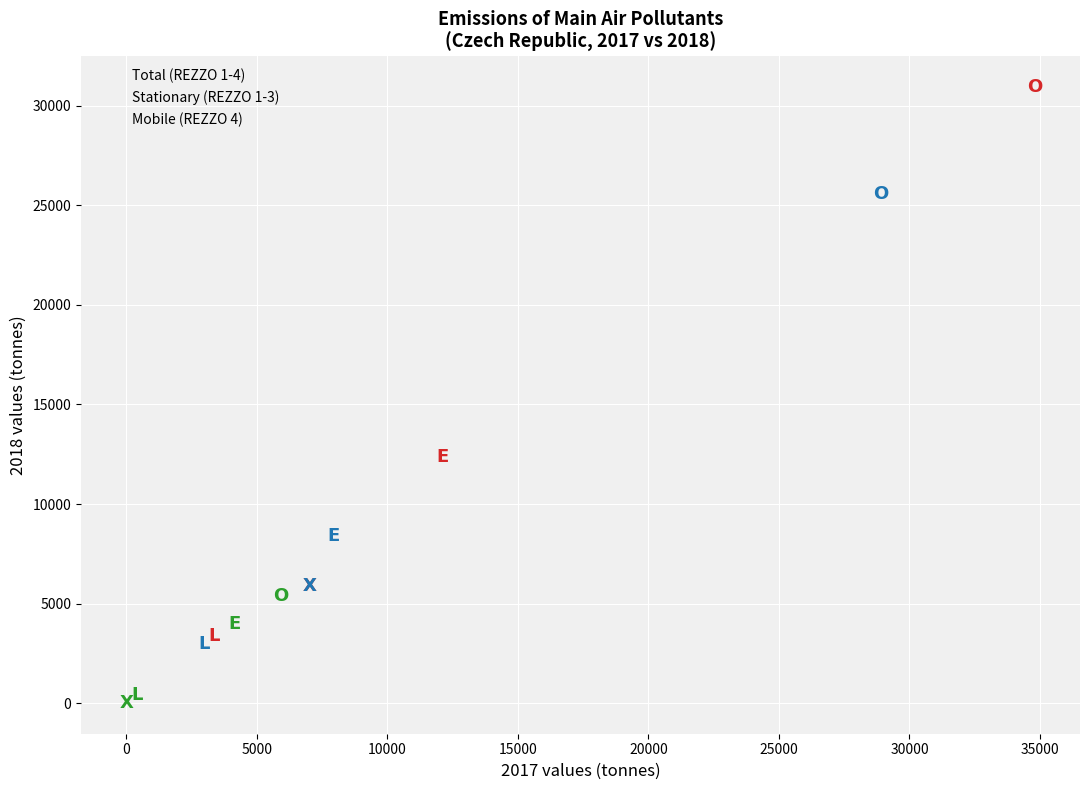

Which series has the widest spread of Y values?

Total (REZZO 1-4)